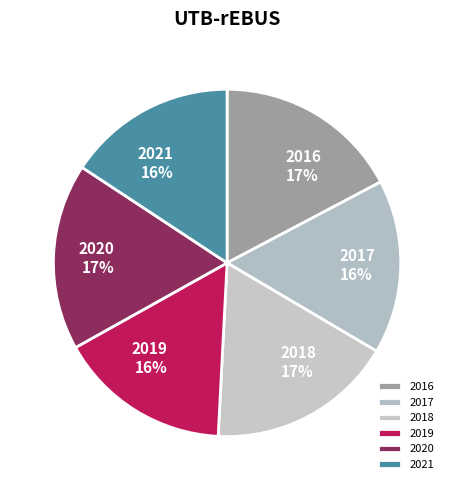

How many segments does this pie chart have?

6